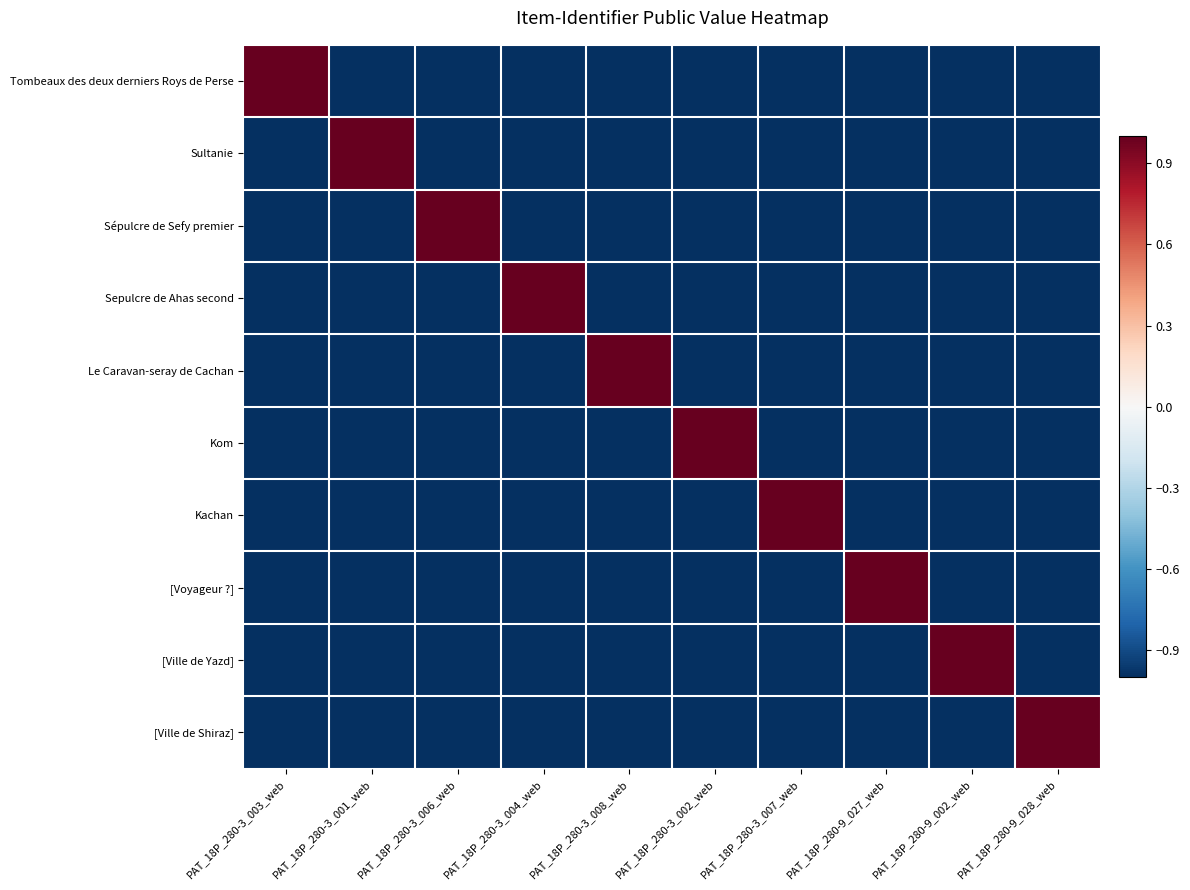

At how many categories does at least one series exceed 0?

10